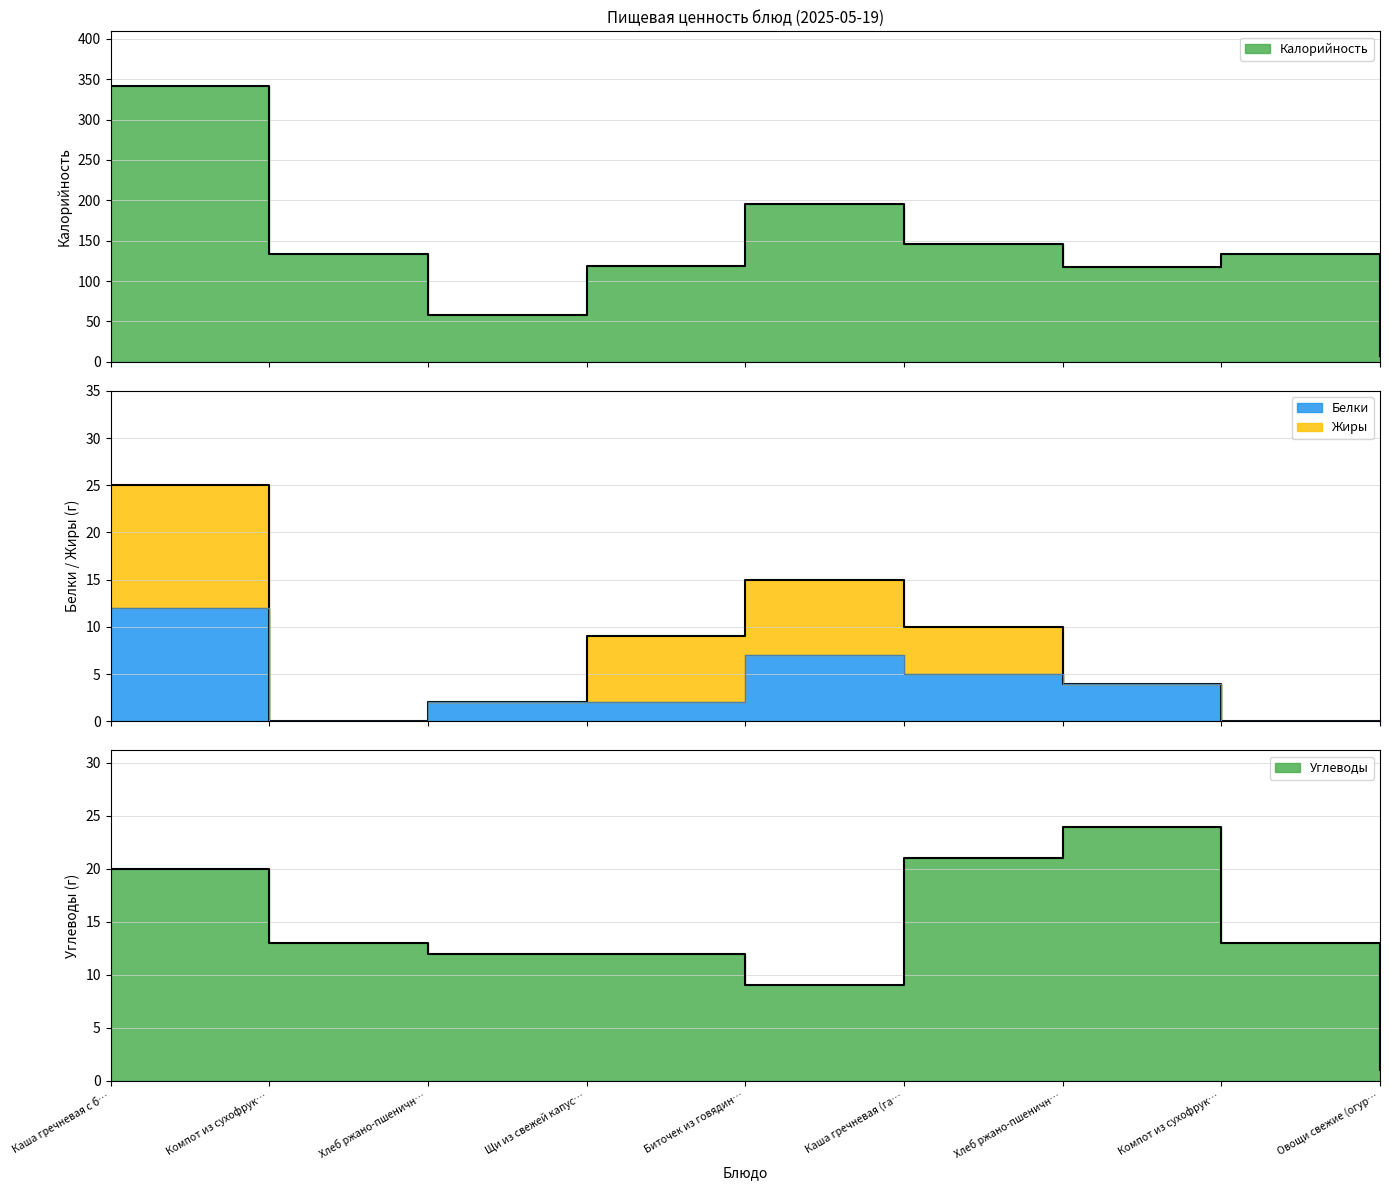

Is it true that Калорийность equals 117 at Хлеб ржано-пшеничн…?

True